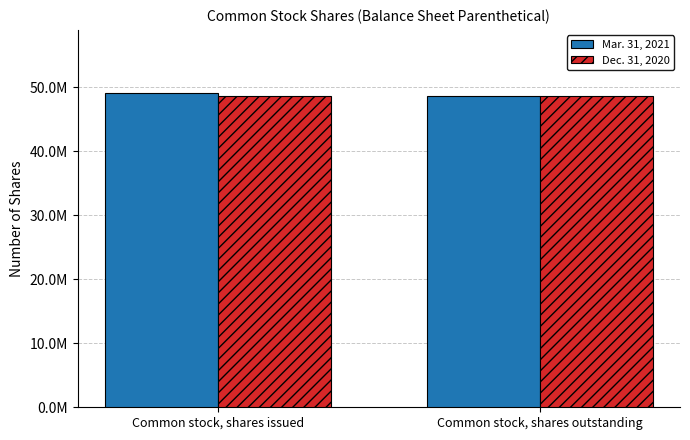

Rank the series at Common stock, shares outstanding from highest to lowest value.

Mar. 31, 2021, Dec. 31, 2020